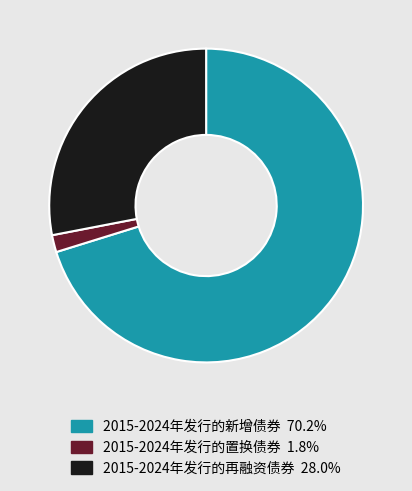

Count the number of slices in the pie.

3